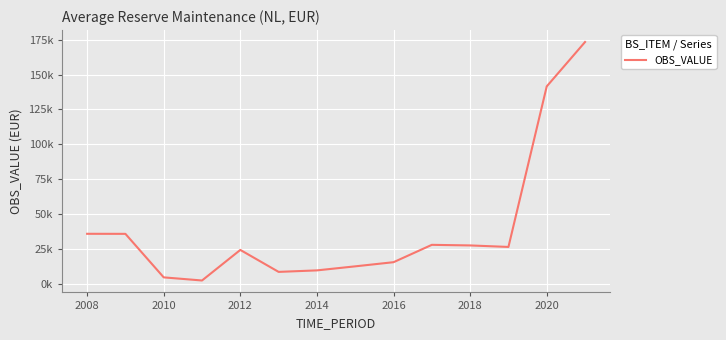

Does the chart display data point markers on the line(s)?

No